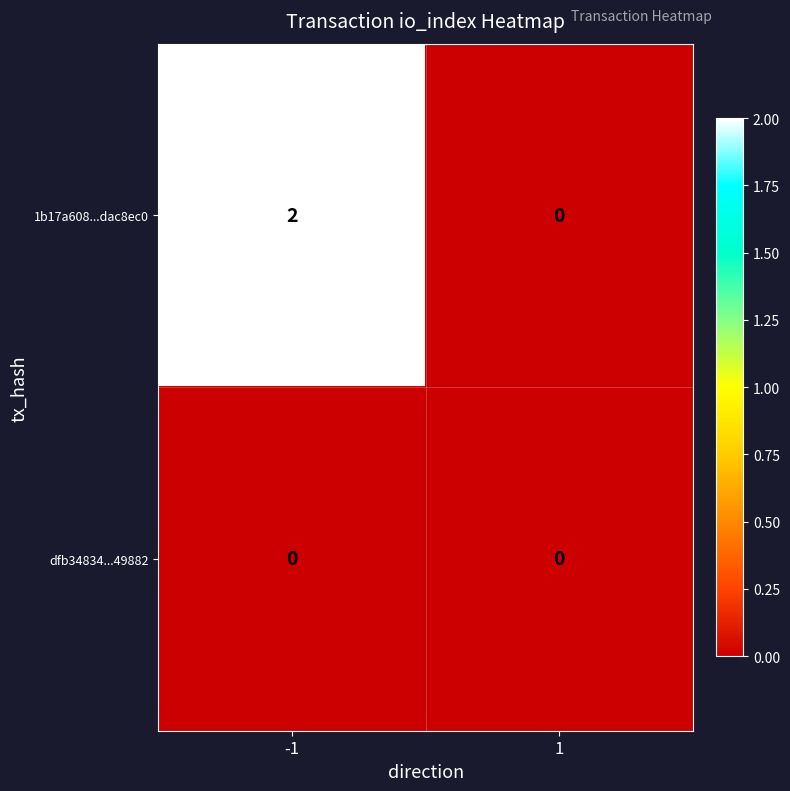

Is it true that 1b17a608...dac8ec0 equals -1 at 1?

False